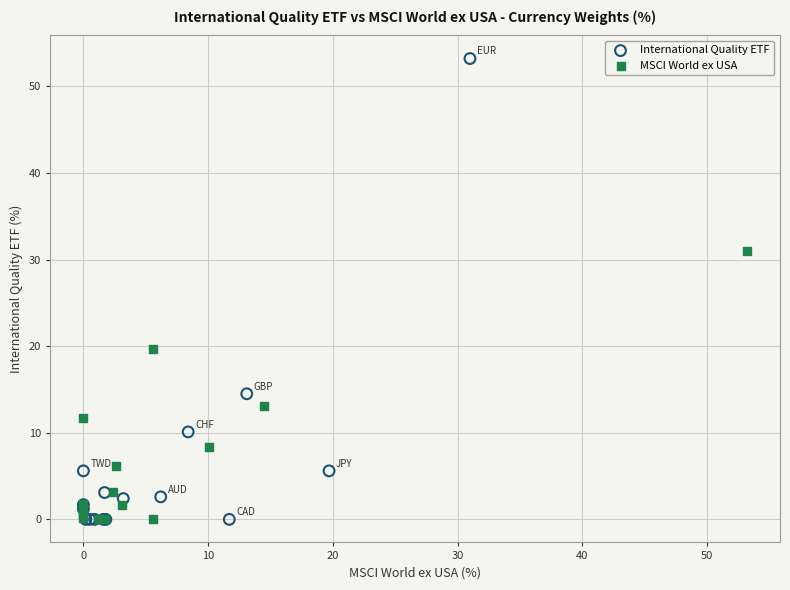

Which series has the largest Y range (max minus min)?

International Quality ETF